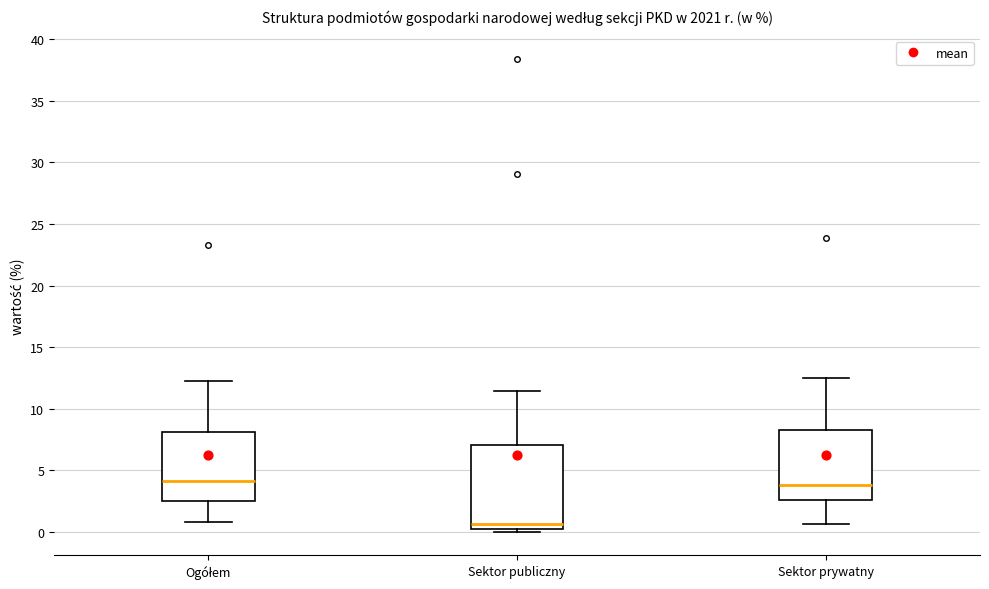

Reading left to right, read every box against the y-axis: the position of its median line, the range the box covers, and the ends of its whiskers. The values are not printed on the chart, so give them approximately, as read against the axis.

Ogółem: median 4.0, box 2.5 to 8.0, whiskers 1.0 to 12.0
Sektor publiczny: median 0.5, box 0.0 to 7.0, whiskers 0.0 (just below the box's lower edge) to 11.5
Sektor prywatny: median 4.0, box 2.5 to 8.0, whiskers 0.5 to 12.5